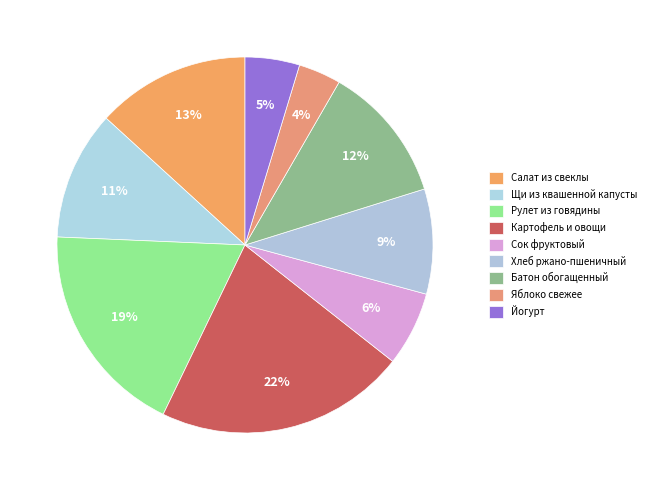

What percentage is the Хлеб ржано-пшеничный slice, to the nearest percent?

9%